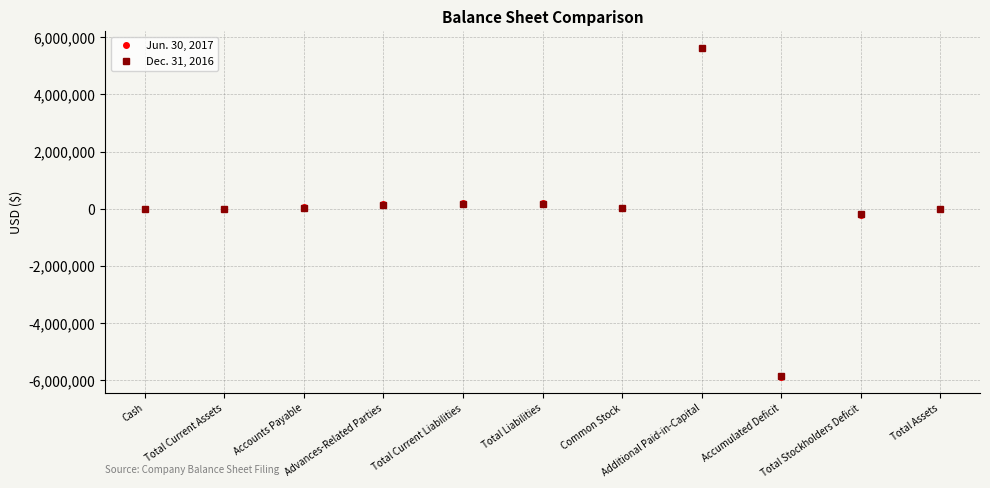

Is it true that Dec. 31, 2016 equals 140862 at Advances-Related Parties?

True